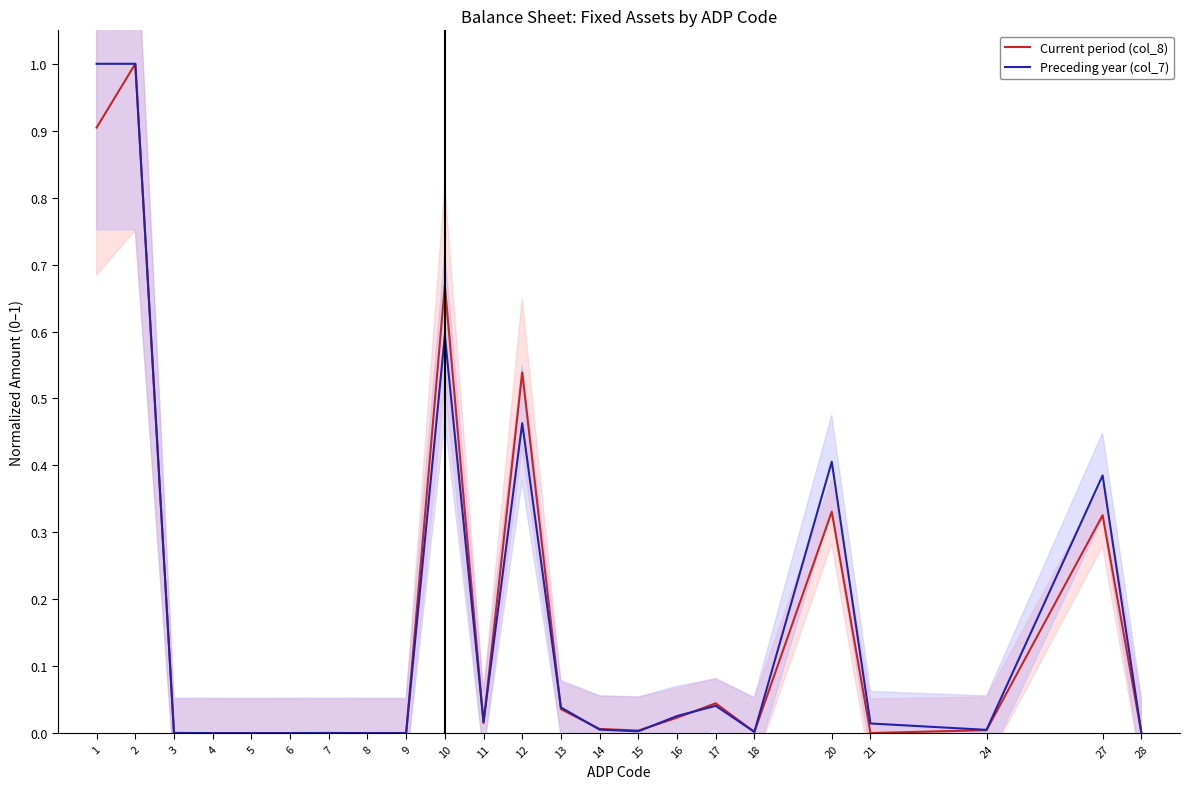

Reading right to left, list all the values displayed in this chart.

Current period (col_8): 28=0.0	27=0.3	24=0.0	21=0.0	20=0.3	18=0.0	17=0.0	16=0.0	15=0.0	14=0.0	13=0.0	12=0.5	11=0.0	10=0.7	9=0.0	8=0.0	7=0.0	6=0.0	5=0.0	4=0.0	3=0.0	2=1.0	1=0.9
Preceding year (col_7): 28=0.0	27=0.4	24=0.0	21=0.0	20=0.4	18=0.0	17=0.0	16=0.0	15=0.0	14=0.0	13=0.0	12=0.5	11=0.0	10=0.6	9=0.0	8=0.0	7=0.0	6=0.0	5=0.0	4=0.0	3=0.0	2=1.0	1=1.0